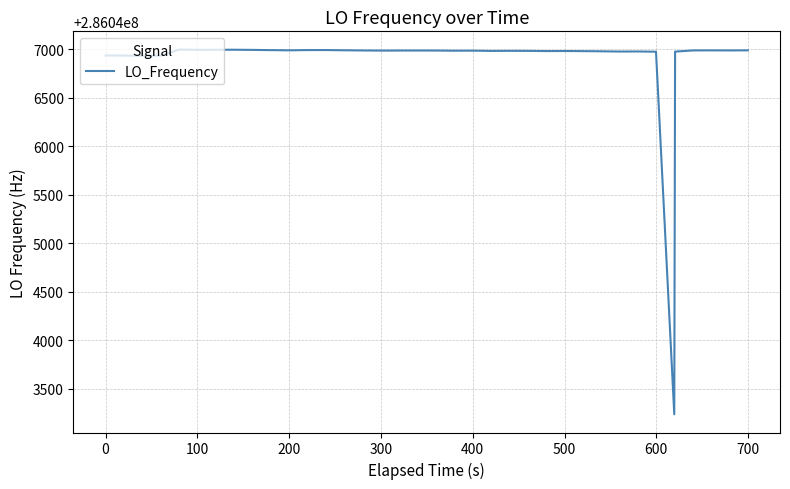

True or false: there are more than 1 points higher than both neighbors.

True